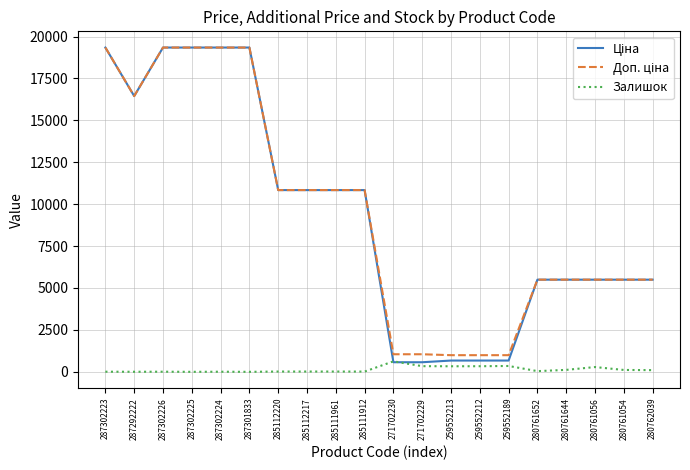

What is the maximum value shown in the chart?

19343.1